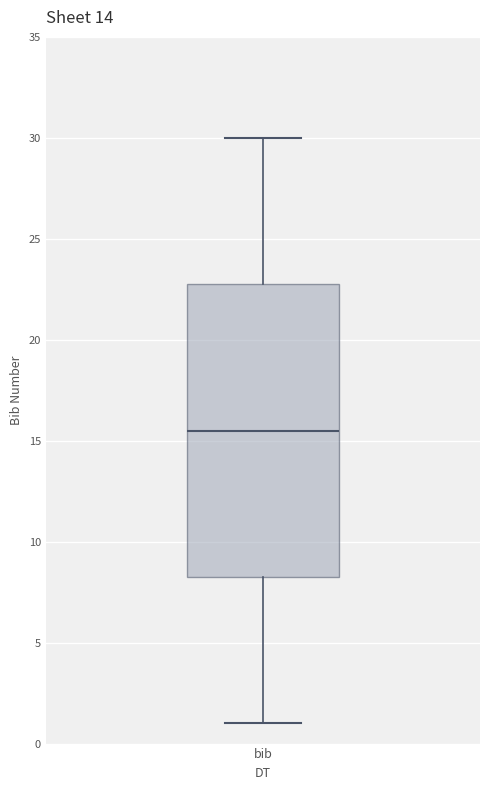

Where does the lower whisker of the box for bib end on the y-axis? The values are not printed on the chart, so give them approximately, as read against the axis.

1.0